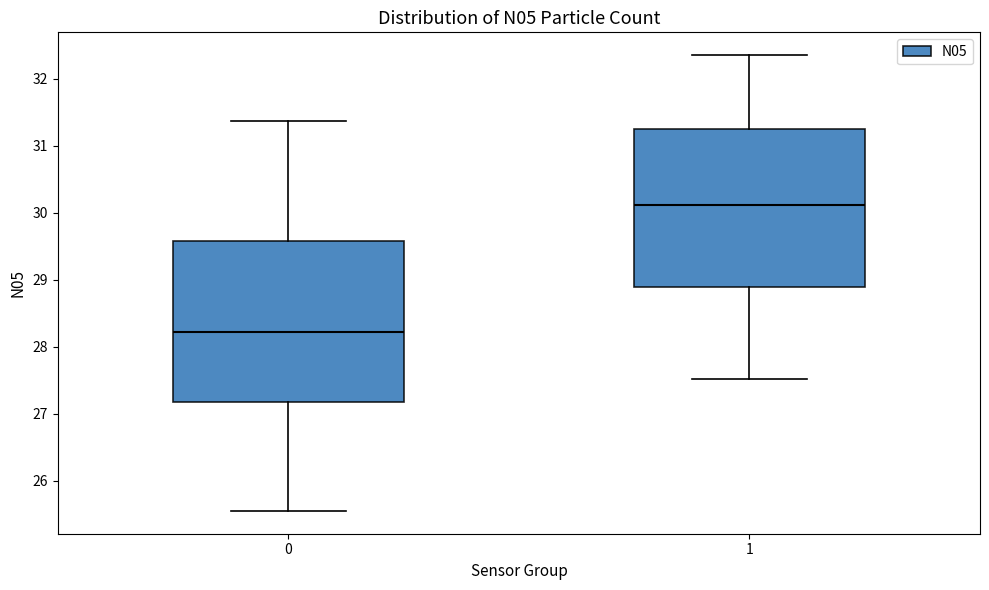

Reading left to right, read every box against the y-axis: the position of its median line, the range the box covers, and the ends of its whiskers. The values are not printed on the chart, so give them approximately, as read against the axis.

0: median 28.2, box 27.2 to 29.6, whiskers 25.6 to 31.4
1: median 30.1, box 28.9 to 31.3, whiskers 27.5 to 32.4